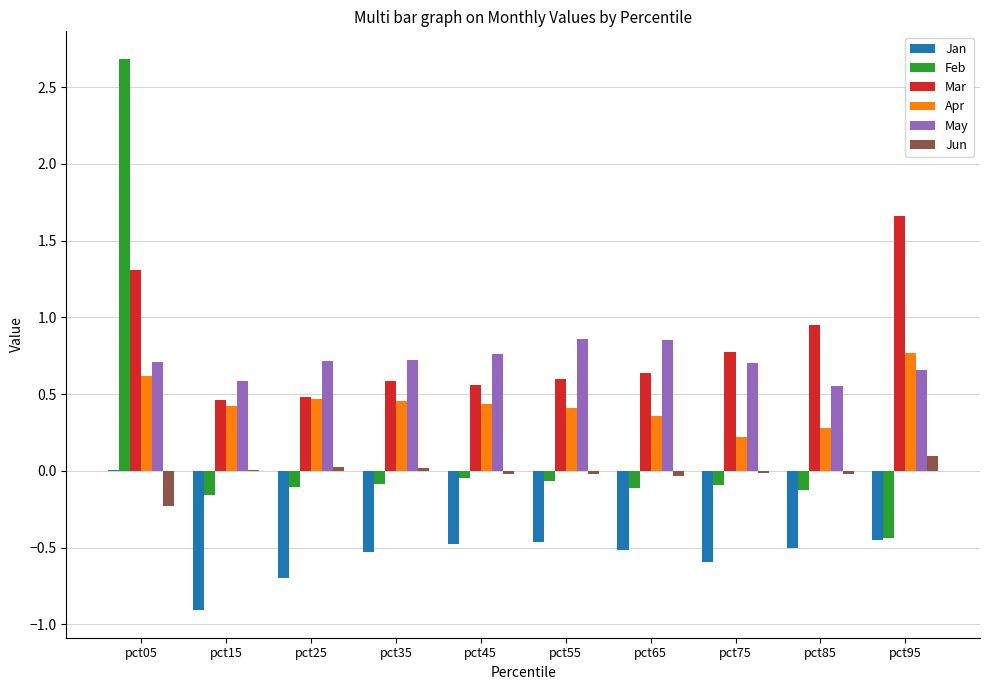

At which category is the sum across all series the highest?

pct05